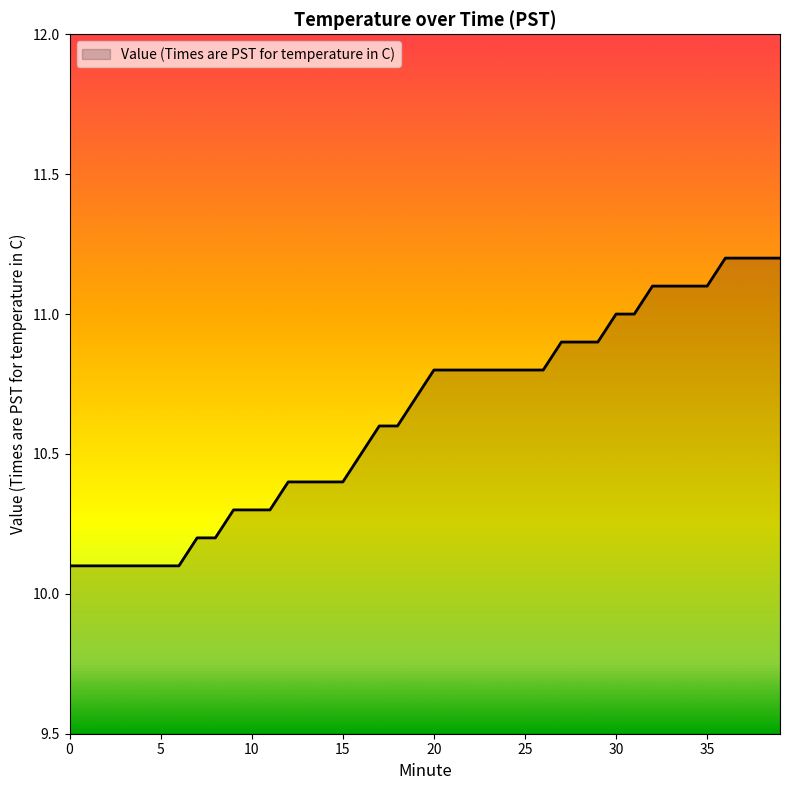

What is the minimum value shown in the chart?

10.1